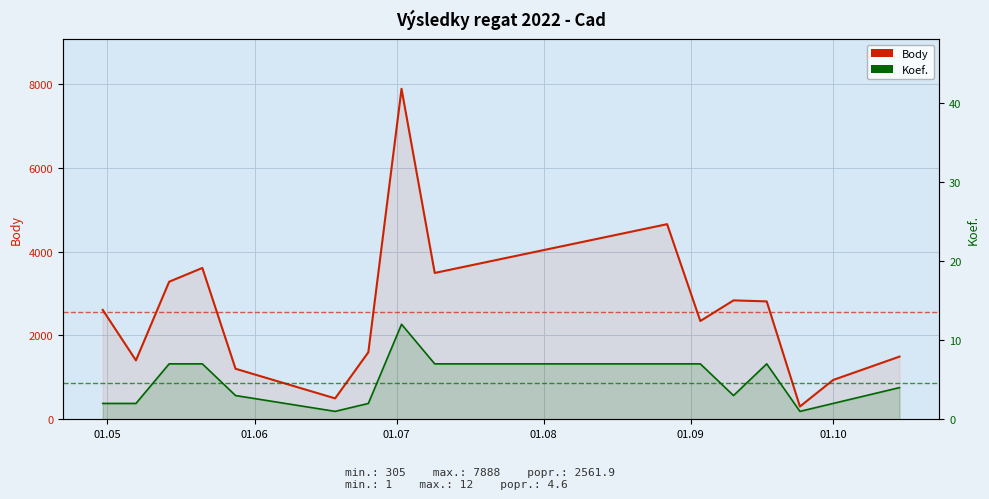

Reading left to right, list all the values displayed in this chart.

Body: 2610	1406	3283	3612	1206	499	1600	7888	3493	4657	2346	2838	2814	305	938	1496
Koef.: 2	2	7	7	3	1	2	12	7	7	7	3	7	1	2	4